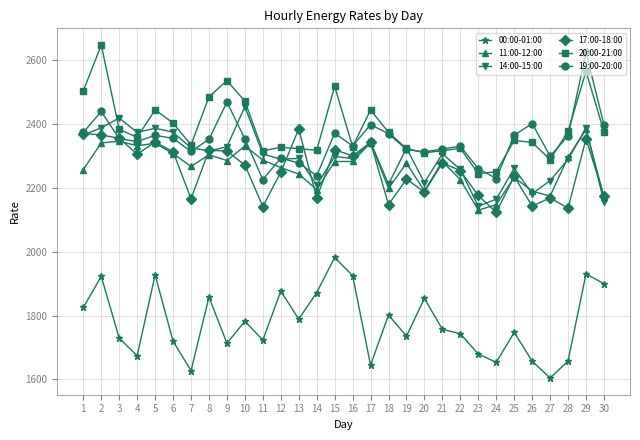

True or false: 14:00-15:00 and 00:00-01:00 cross at least once.

False